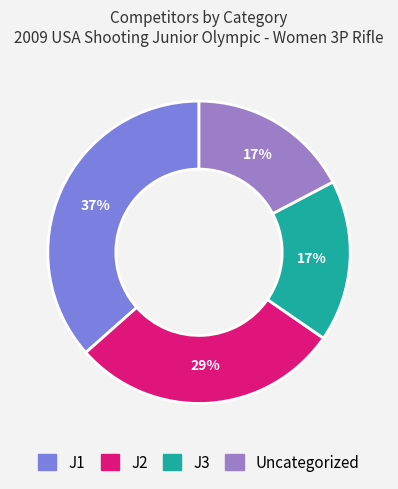

Is there any slice that represents more than half of the pie?

No